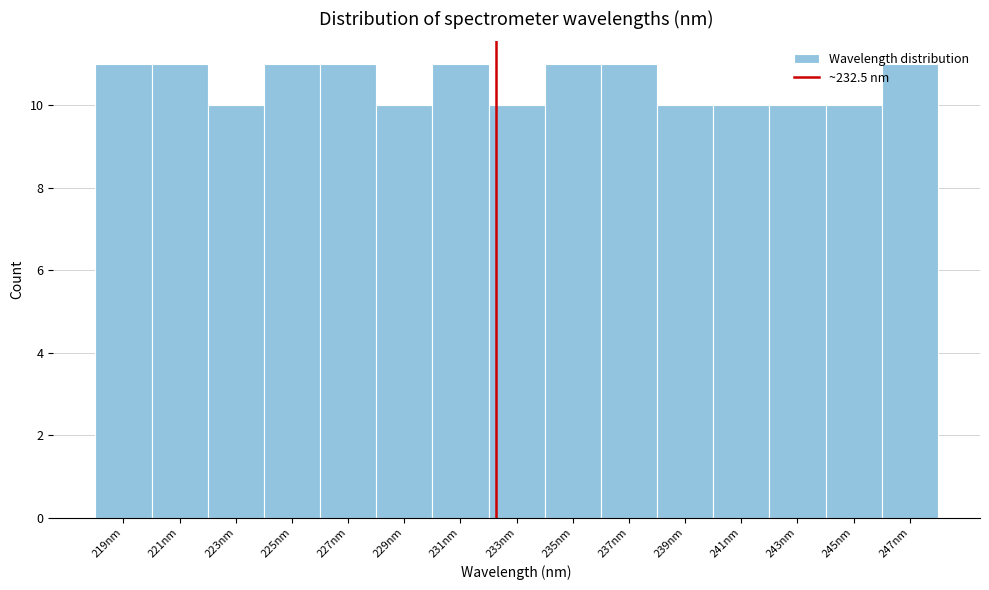

What is the average value?

11